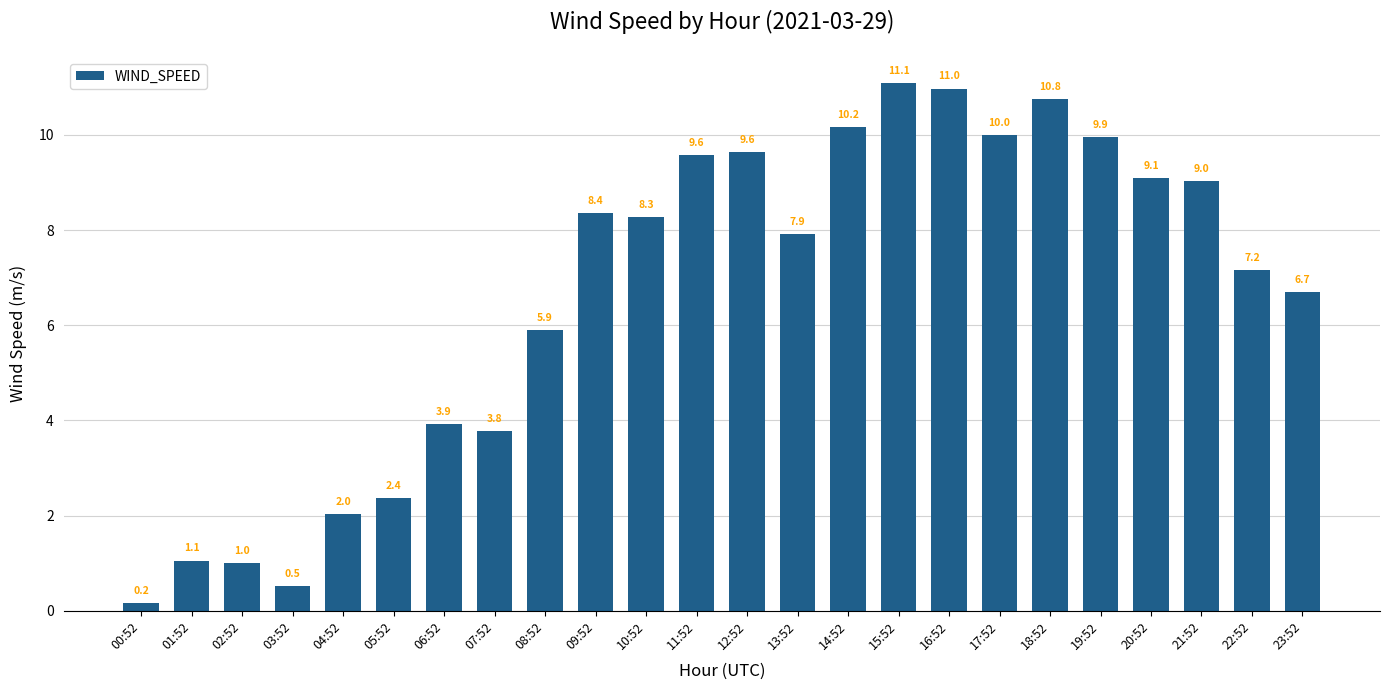

What is the change in value from 02:52 to 23:52?

+5.7